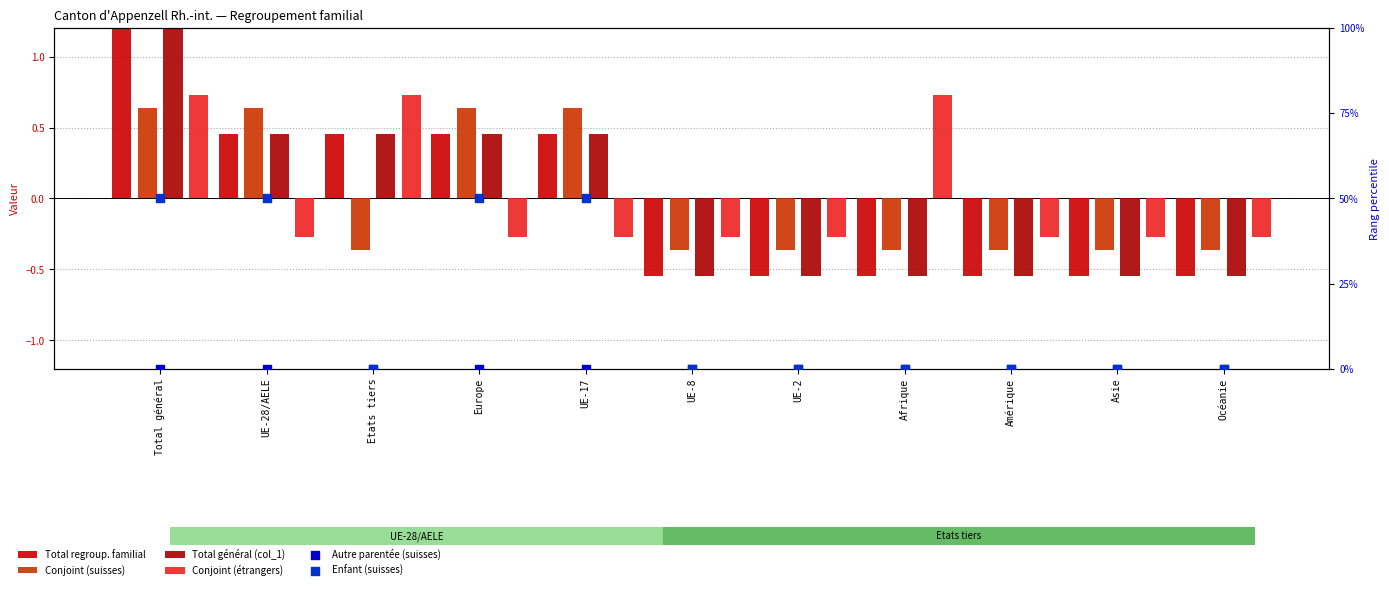

At which category is the sum across all series the highest?

Total général